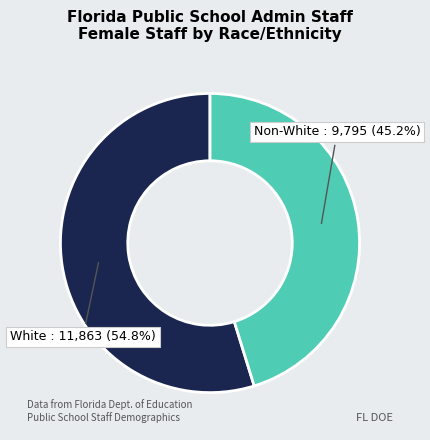

Is there a majority slice in this chart?

Yes